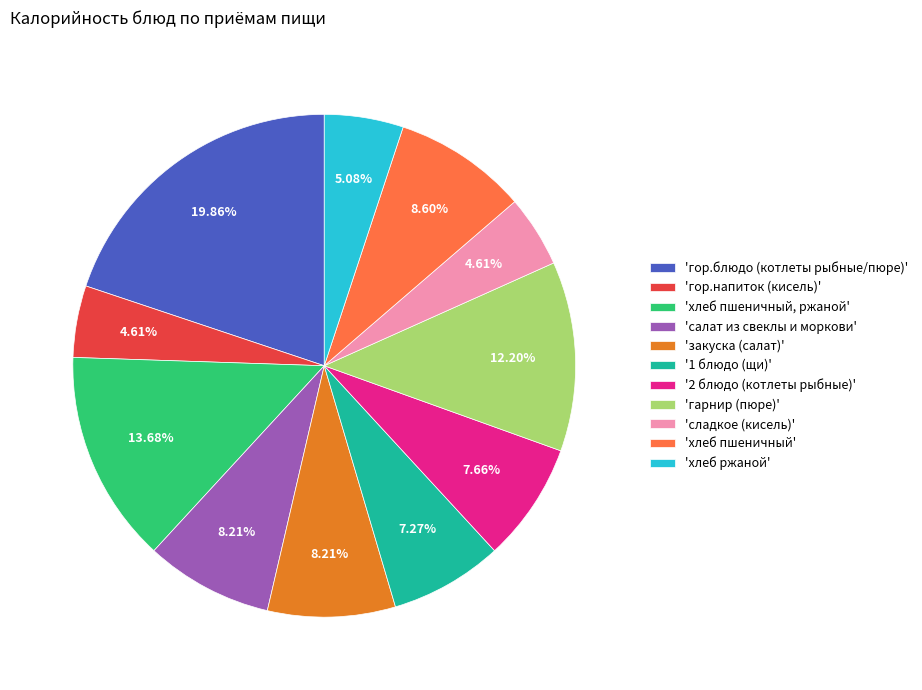

Which category has the biggest portion of the pie?

'гор.блюдо (котлеты рыбные/пюре)'